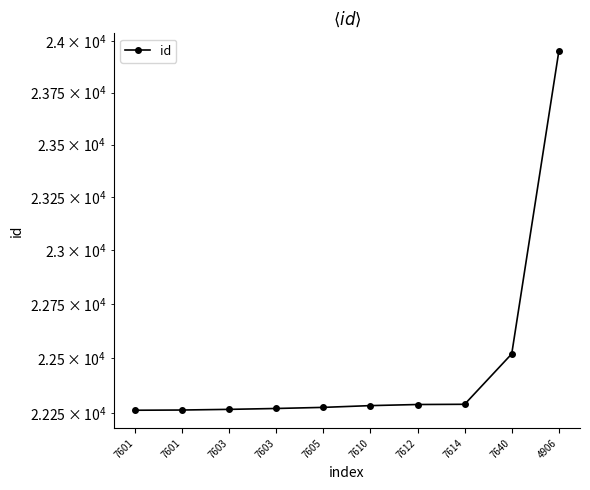

Approximately how many times larger is the value at 7640 compared to 7601?

1.0